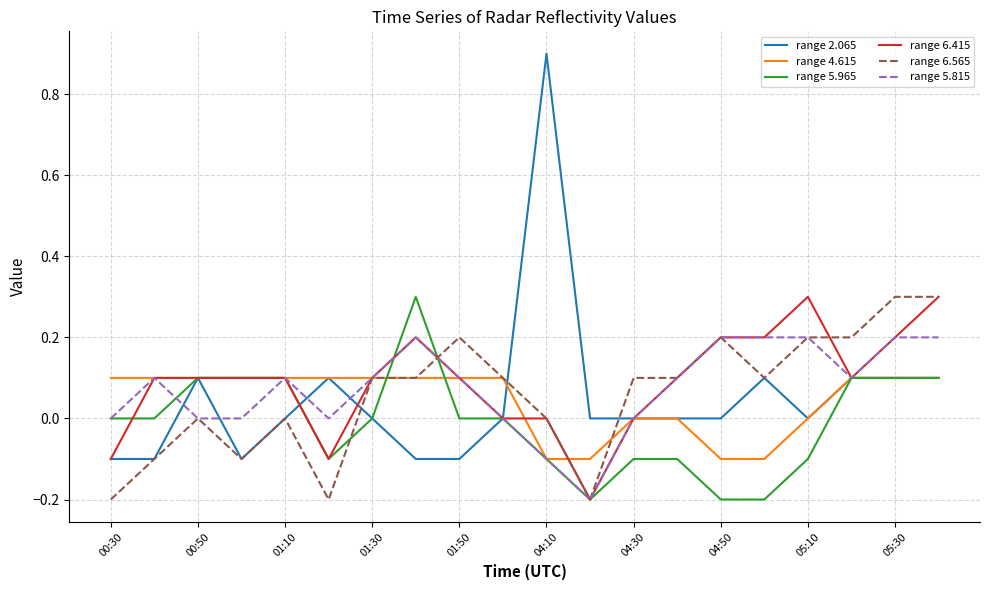

Which series has the largest range (max minus min)?

range 2.065